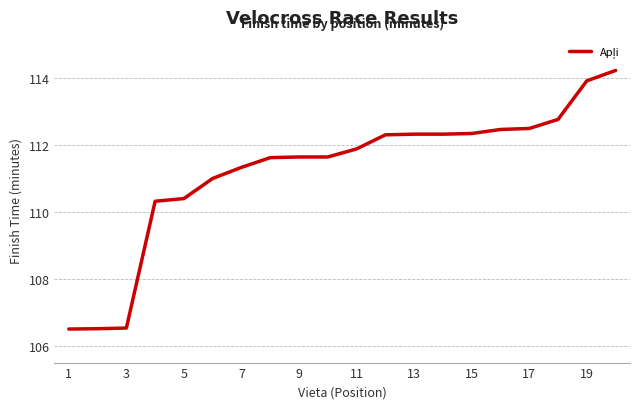

What is the greatest value displayed?

114.2